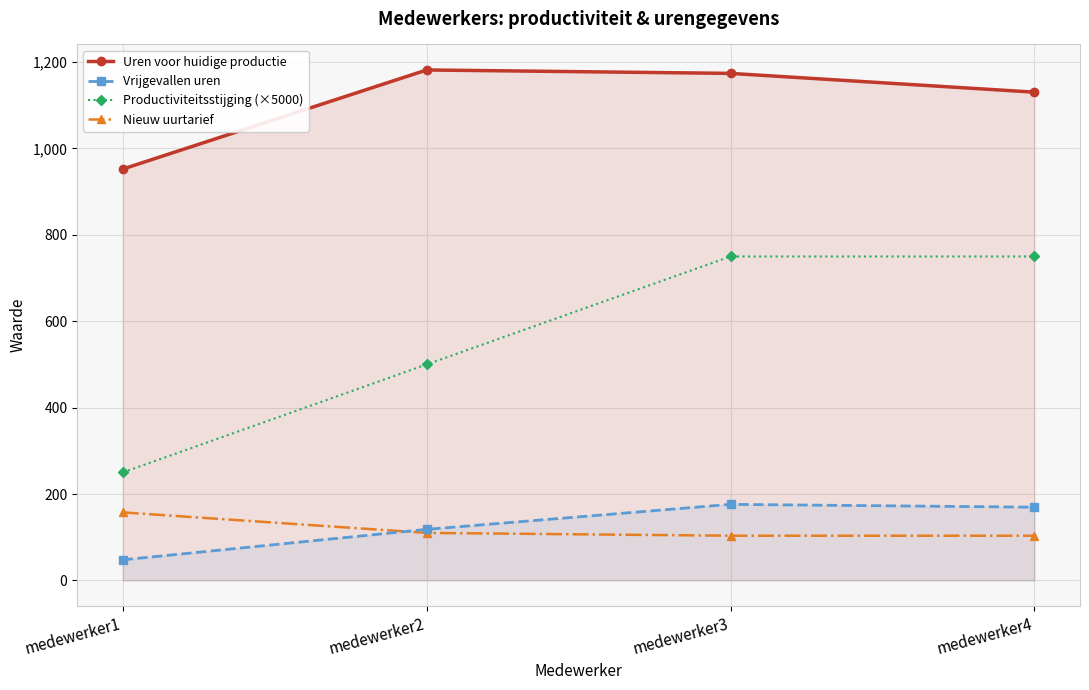

Between medewerker2 and medewerker4, which series saw the biggest shift?

Productiviteitsstijging (×5000)